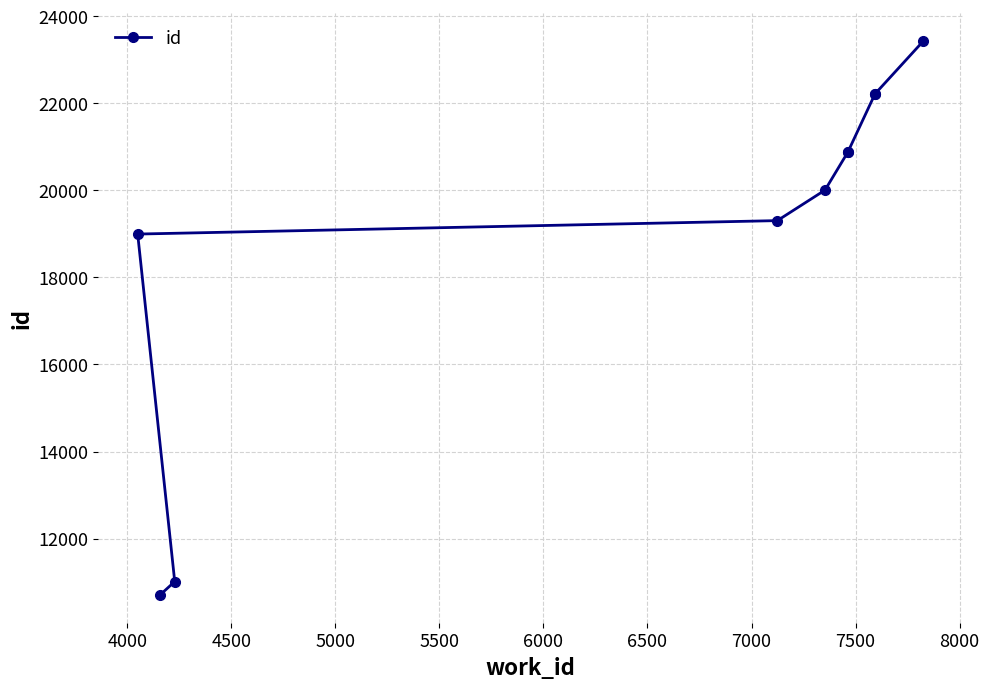

True or false: there are more than 0 points higher than both neighbors.

False